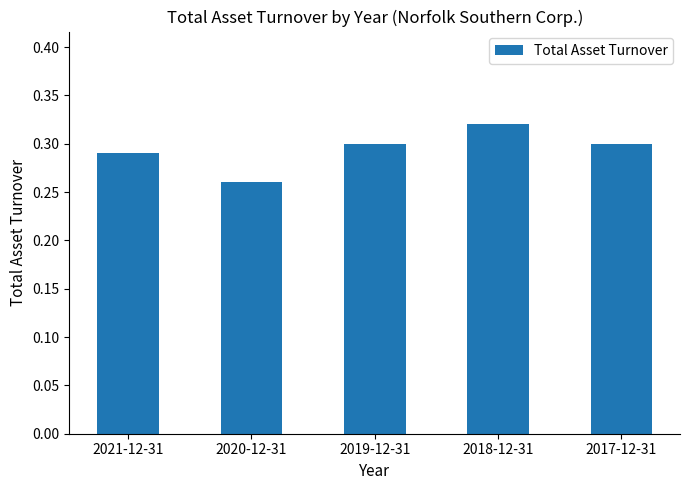

What is the label of the 3rd bar from the right?

2019-12-31